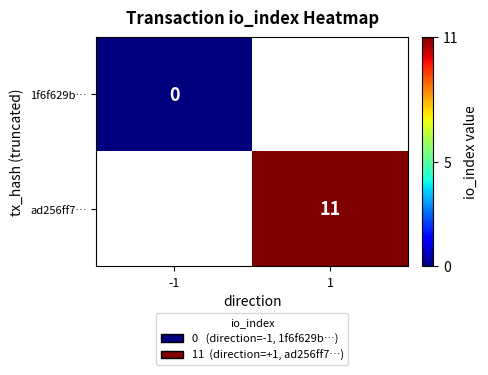

The value of ad256ff7… at 1 is 11. True or false?

True